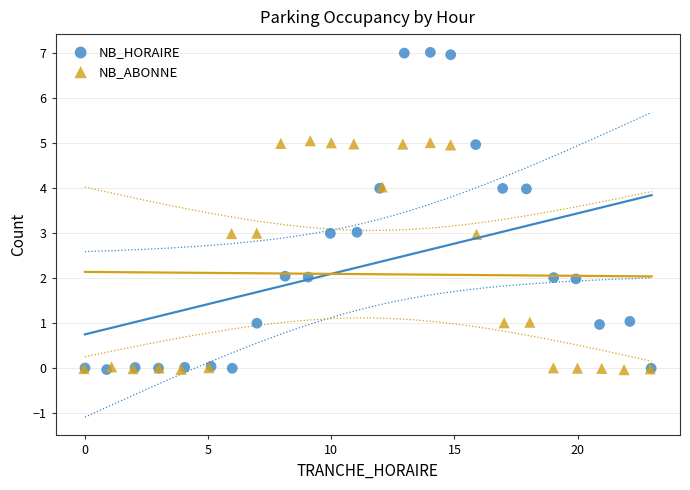

Which series has the largest Y range (max minus min)?

NB_HORAIRE